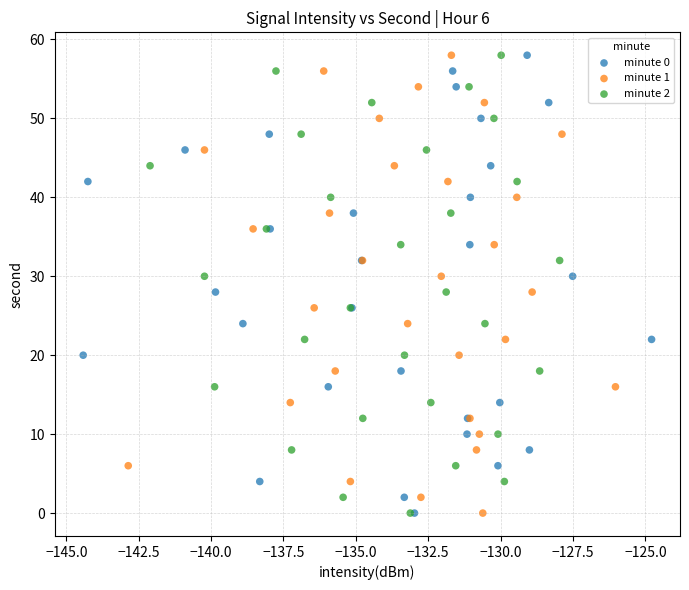

What are all the series names shown in the legend?

minute 0, minute 1, minute 2